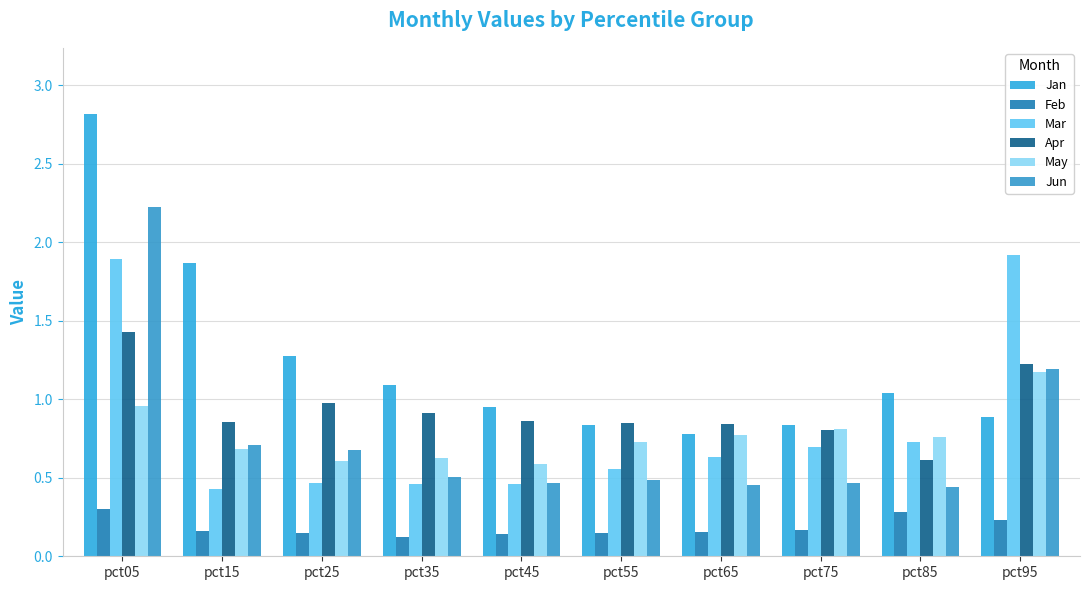

What is the difference between the second highest and second lowest values in the Jun series?

0.7